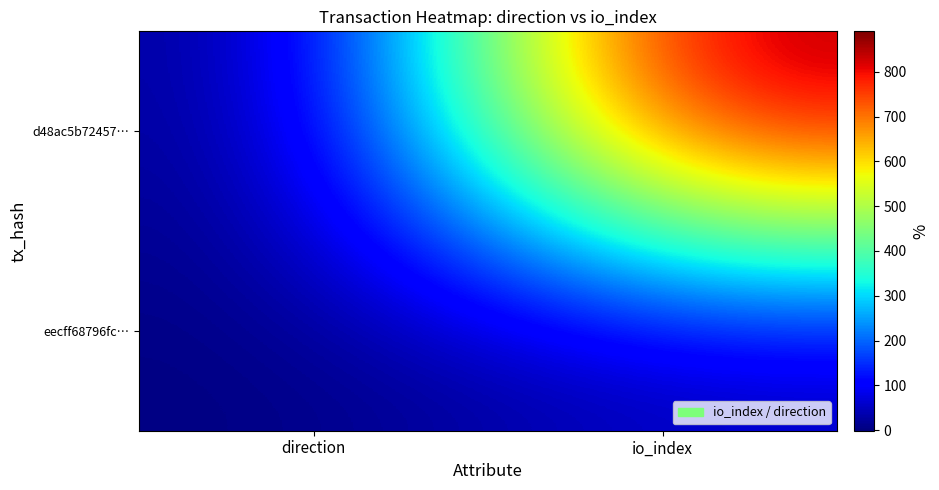

What is the maximum value shown in the chart?

890